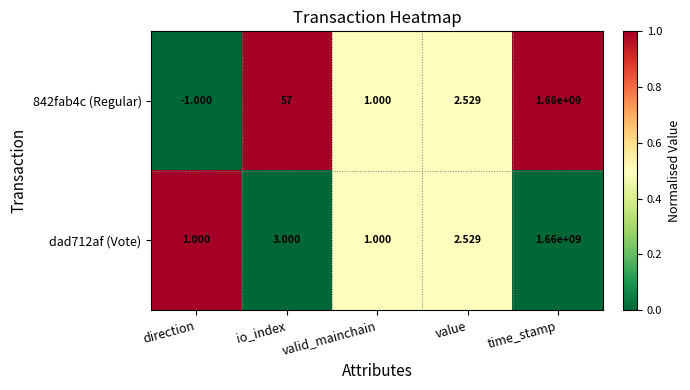

Which series has the largest total across all categories?

842fab4c (Regular)